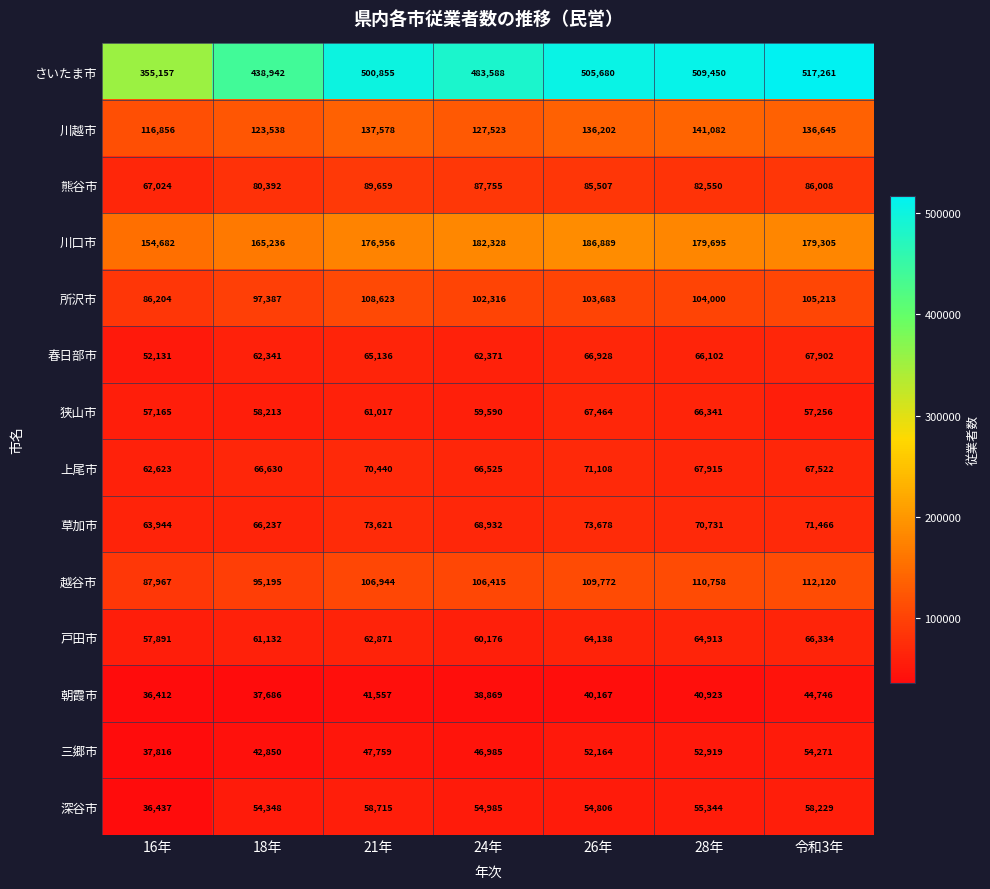

What is the sum of all 上尾市 values?

472763